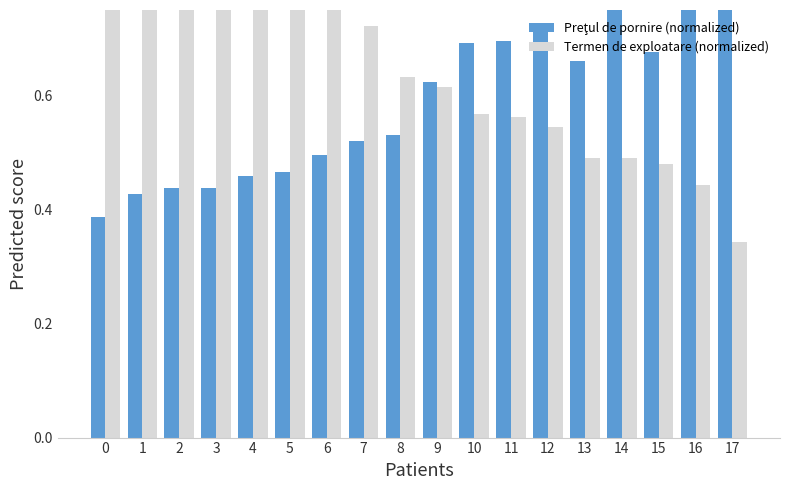

Reading left to right, what are all the values shown in this chart?

Preţul de pornire (normalized): 0=0.4	1=0.4	2=0.4	3=0.4	4=0.5	5=0.5	6=0.5	7=0.5	8=0.5	9=0.6	10=0.7	11=0.7	12=0.7	13=0.7	14=0.8	15=0.7	16=0.9	17=1.0
Termen de exploatare (normalized): 0=1.0	1=1.0	2=0.9	3=0.9	4=0.9	5=0.9	6=0.8	7=0.7	8=0.6	9=0.6	10=0.6	11=0.6	12=0.5	13=0.5	14=0.5	15=0.5	16=0.4	17=0.3